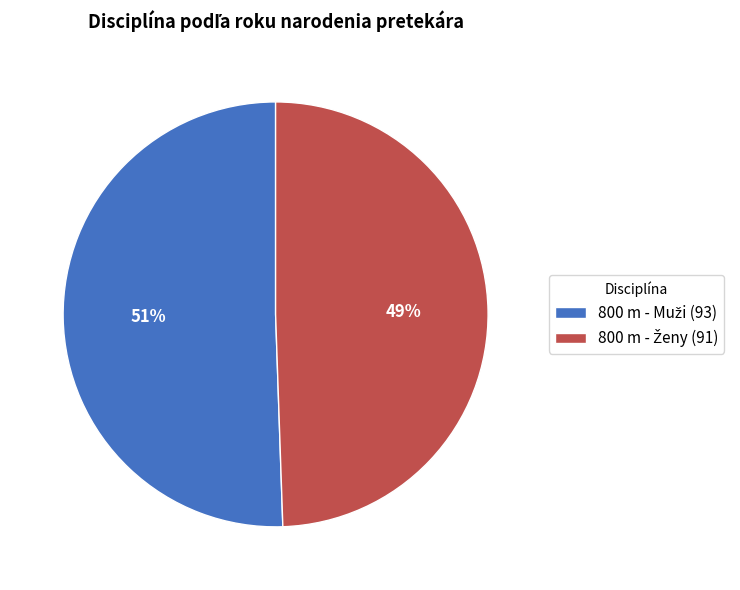

To the nearest percent, what is the average slice percentage?

50%